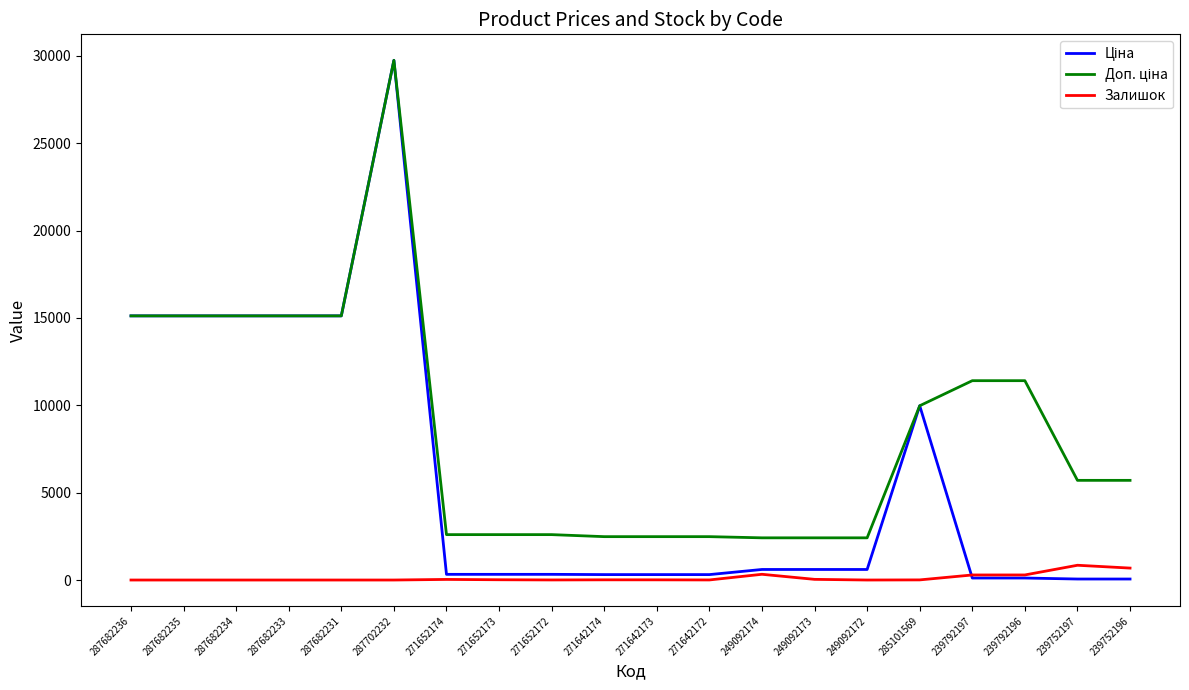

At which category is the sum across all series the highest?

287702232